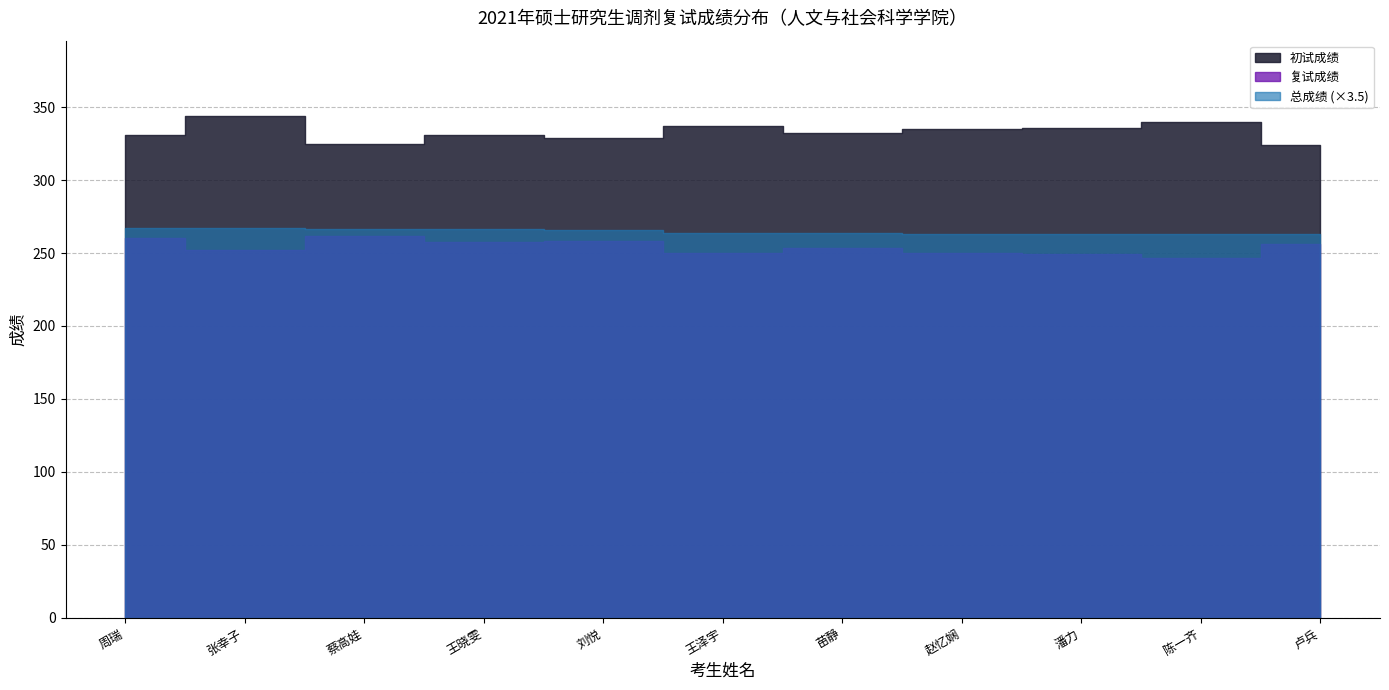

Which series has the widest spread of values?

初试成绩